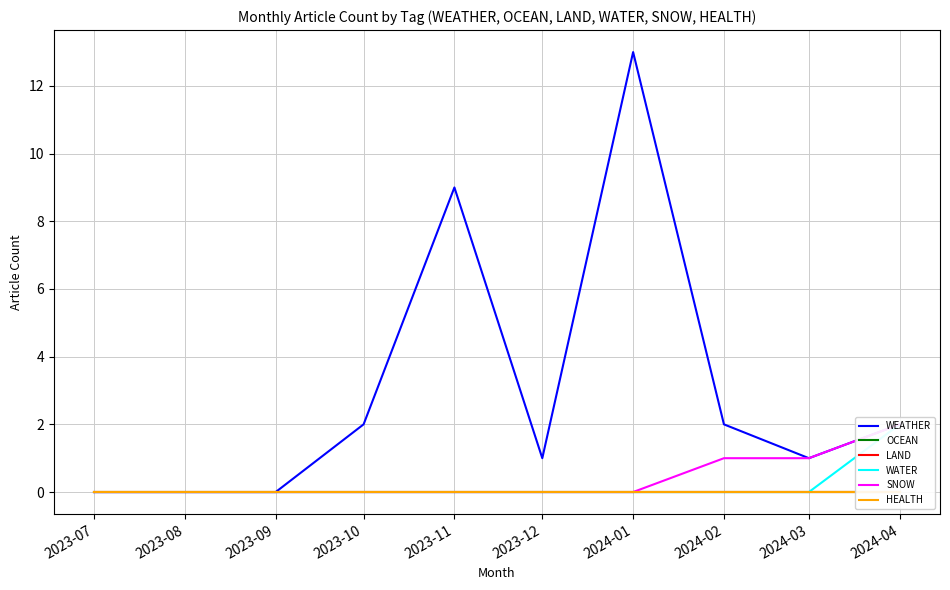

How many lines are shown in the chart?

6